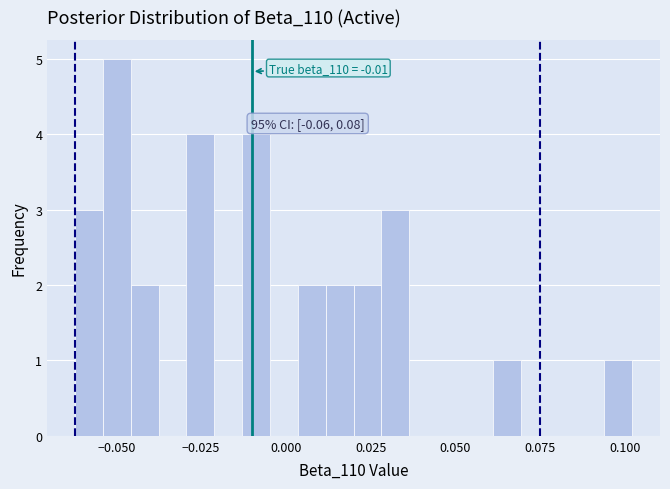

Around what value on the x-axis is the tallest bar? Give the approximate position of its centre, as read against the axis.

-0.050